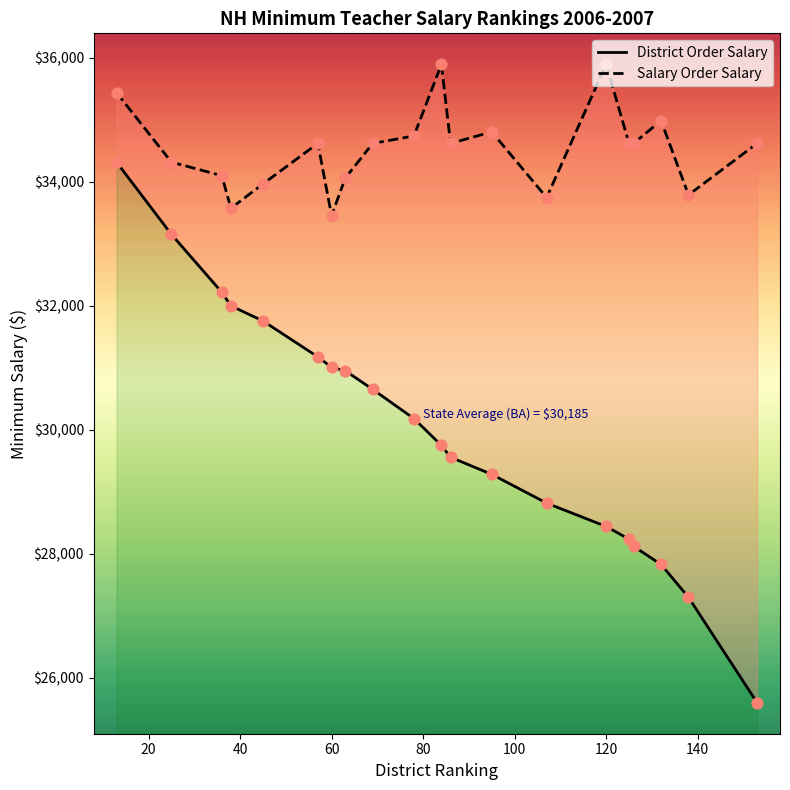

Which series contains the highest Y value?

Salary Order Salary